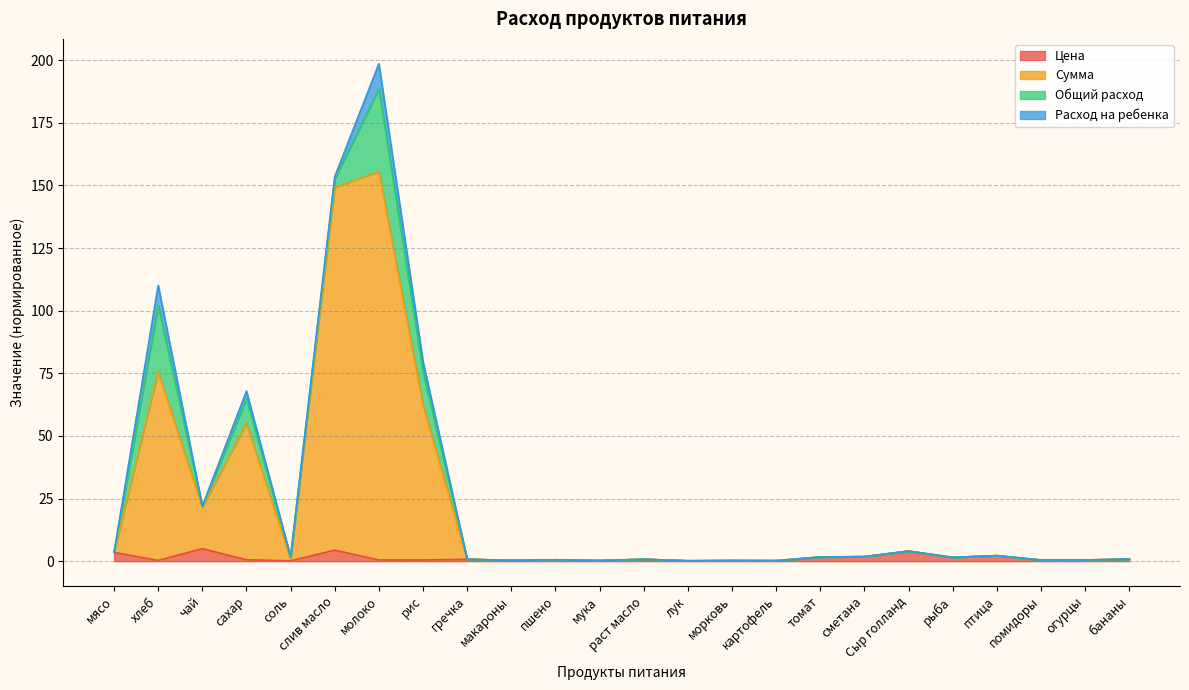

True or false: Сумма and Цена intersect in this chart.

False